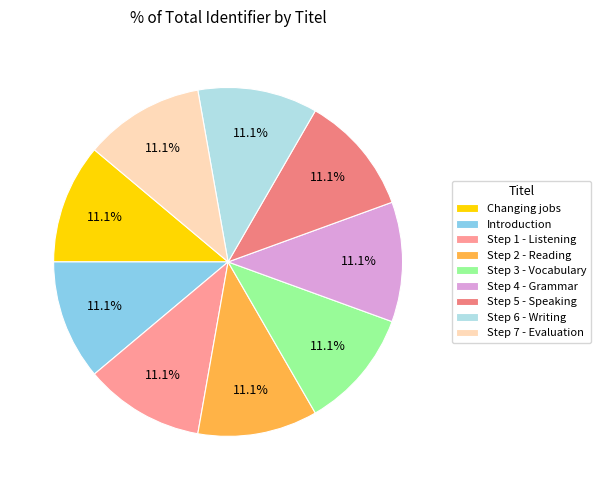

What percentage do Step 4 - Grammar and Introduction together represent?

22.2%